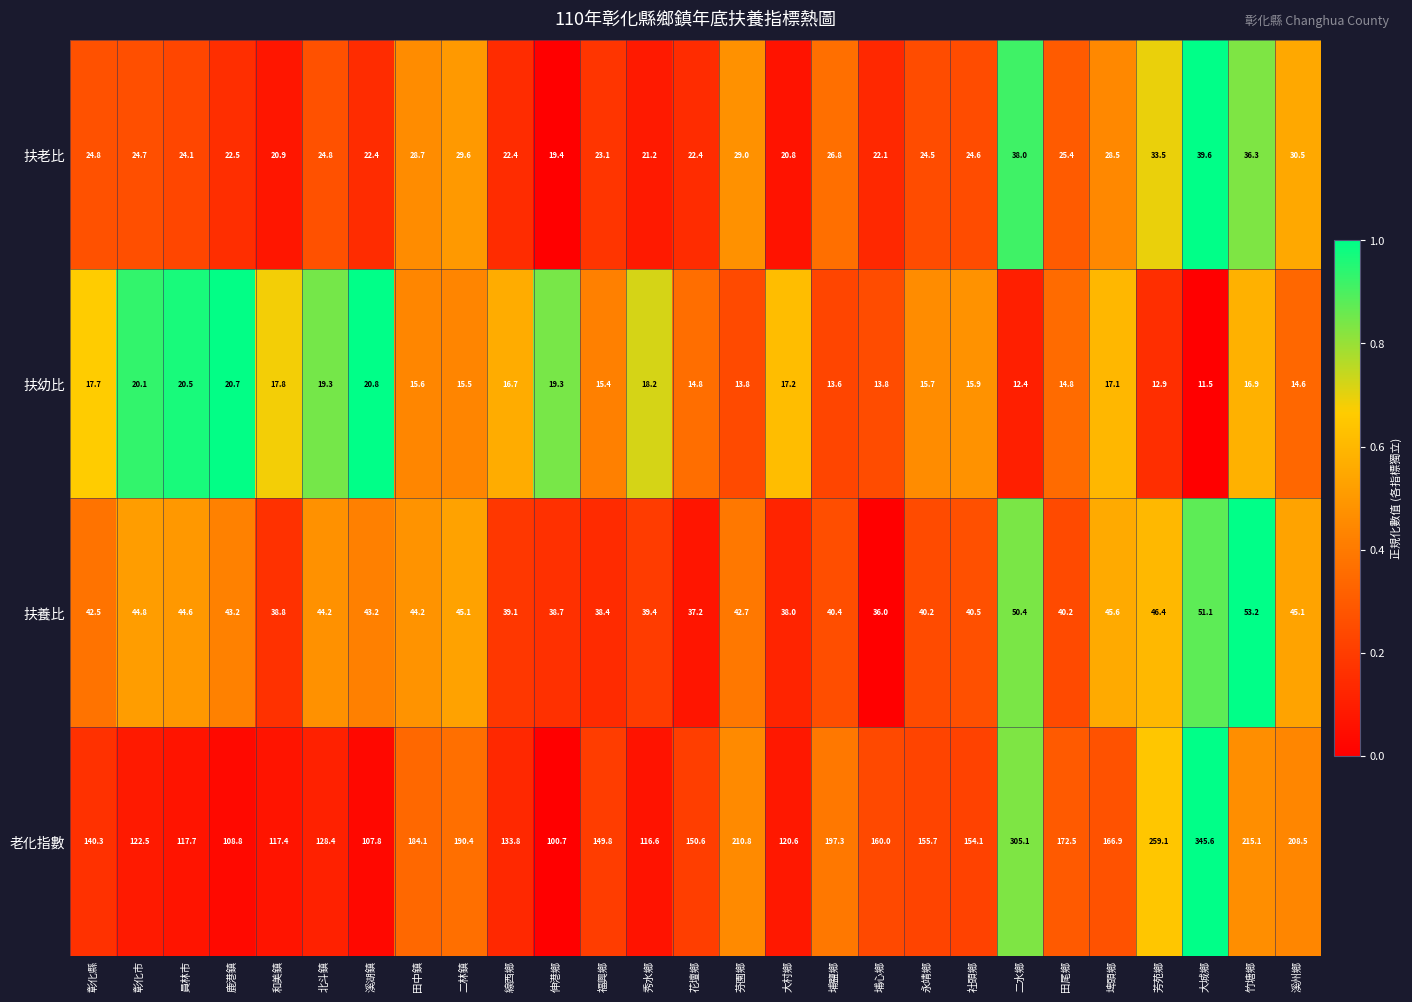

List the series in order of their peak value, highest first.

老化指數, 扶養比, 扶老比, 扶幼比